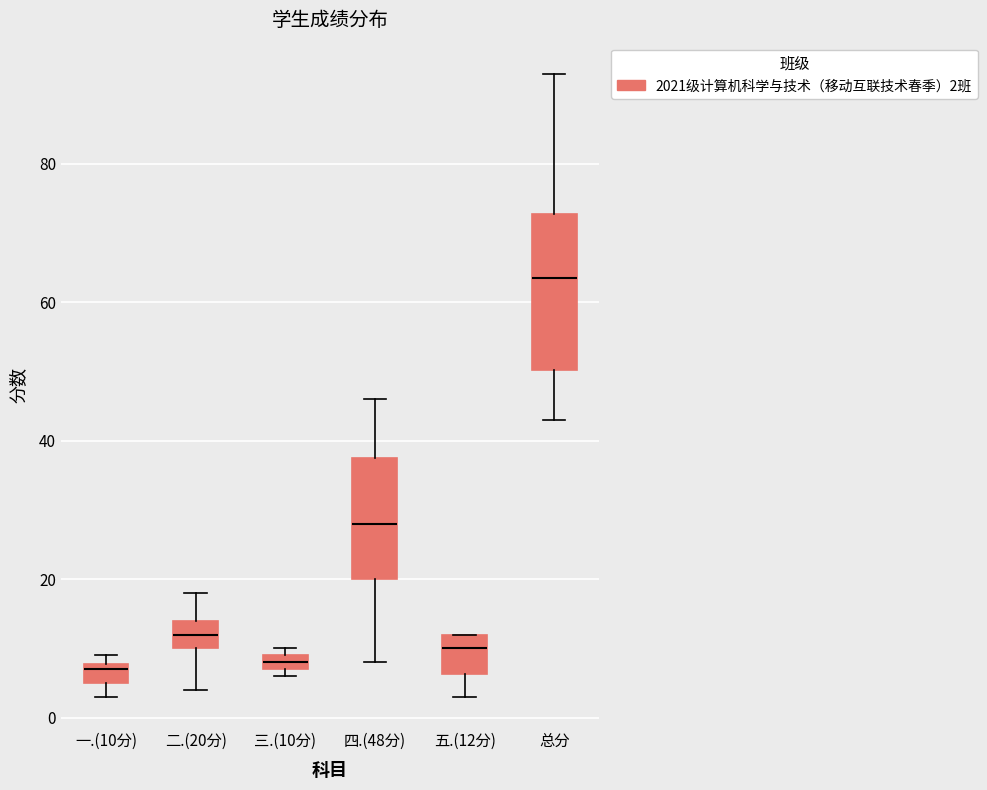

Where is the upper edge of the box for 二.(20分) on the y-axis? The values are not printed on the chart, so give them approximately, as read against the axis.

14